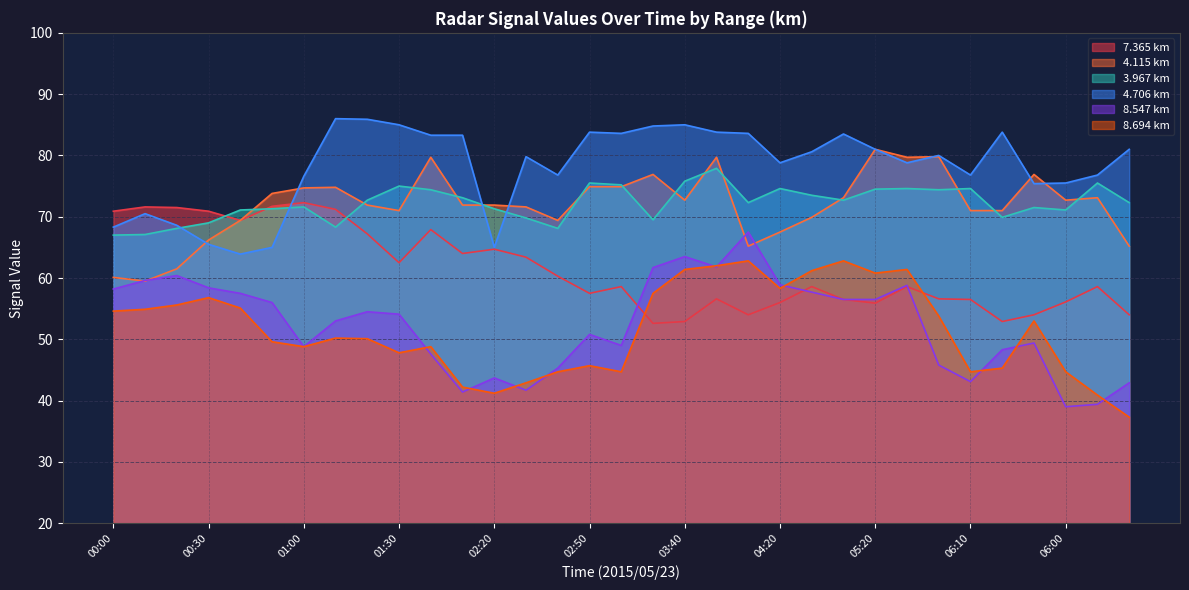

At which label does   8.694 reach its minimum?

06:20